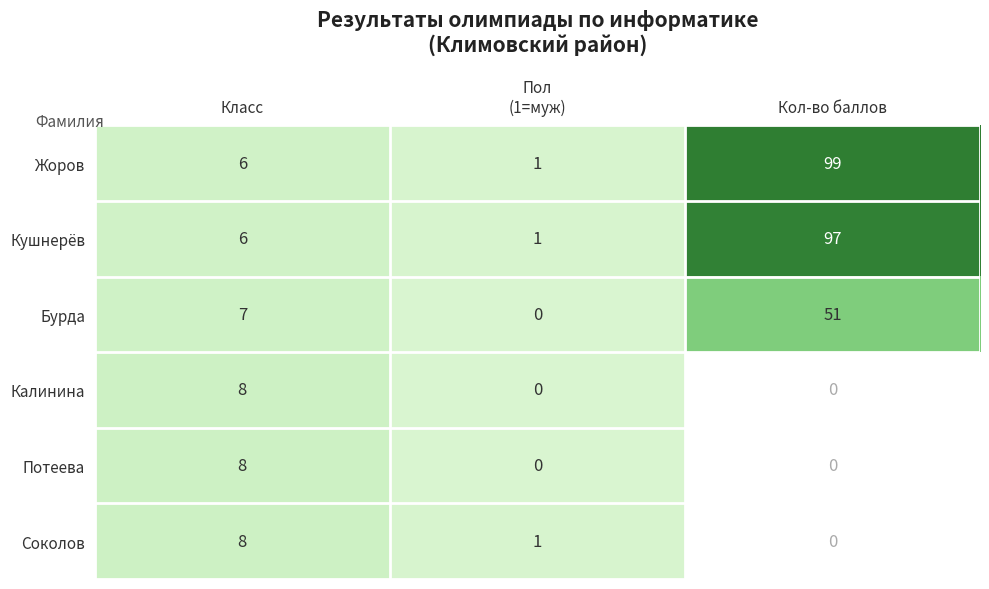

What is the greatest value displayed?

99.0